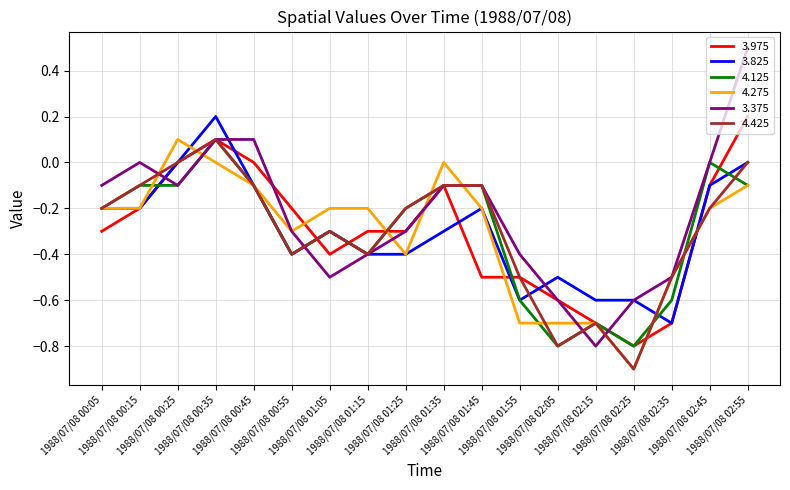

Which series has the largest total across all categories?

3.375